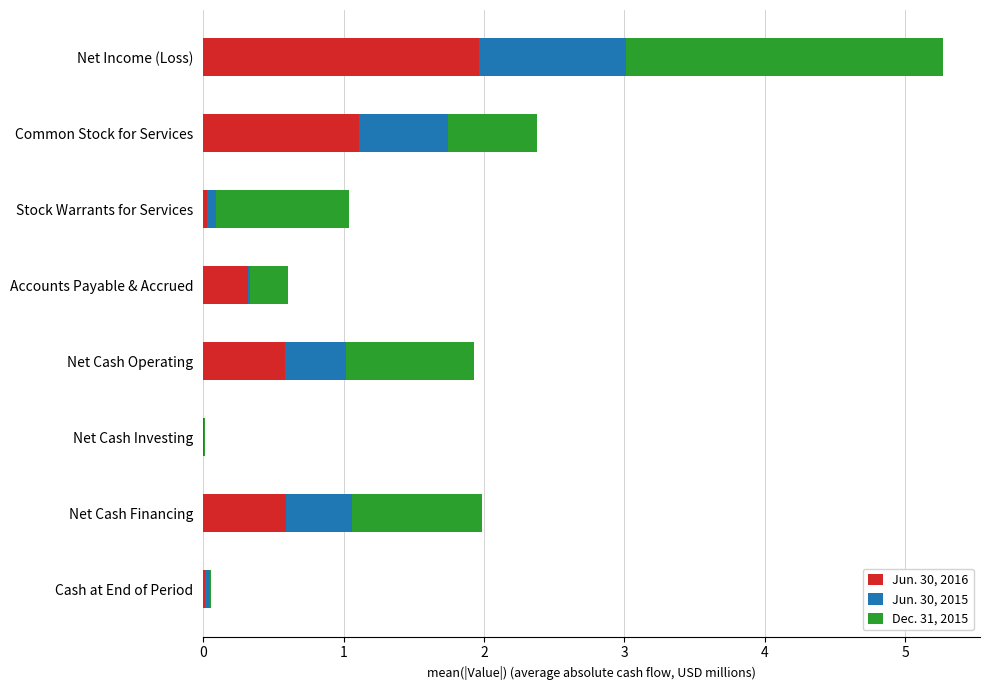

How many distinct data groups are displayed?

3